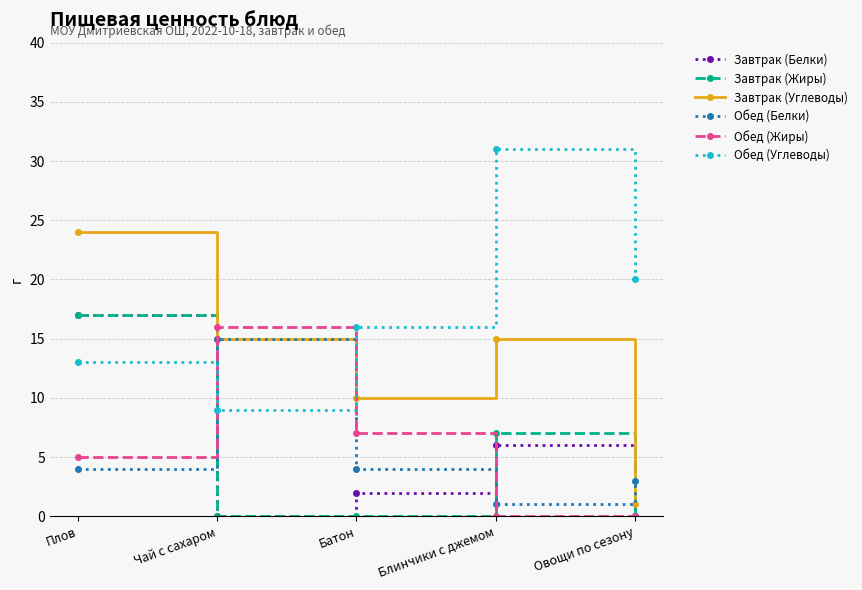

What is the maximum value for Обед (Белки)?

15